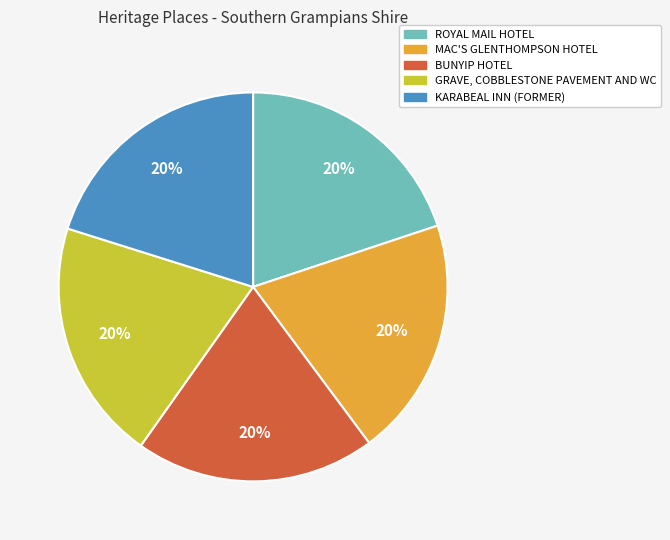

Is it true that KARABEAL INN (FORMER) is 20% of the pie?

True